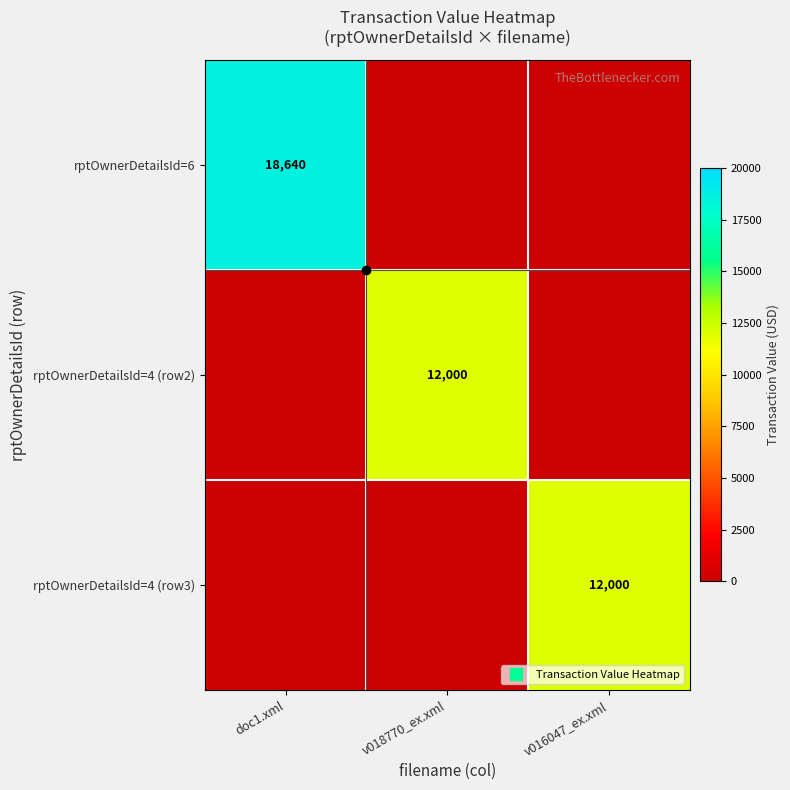

What is the average value of the rptOwnerDetailsId=6 series?

6213